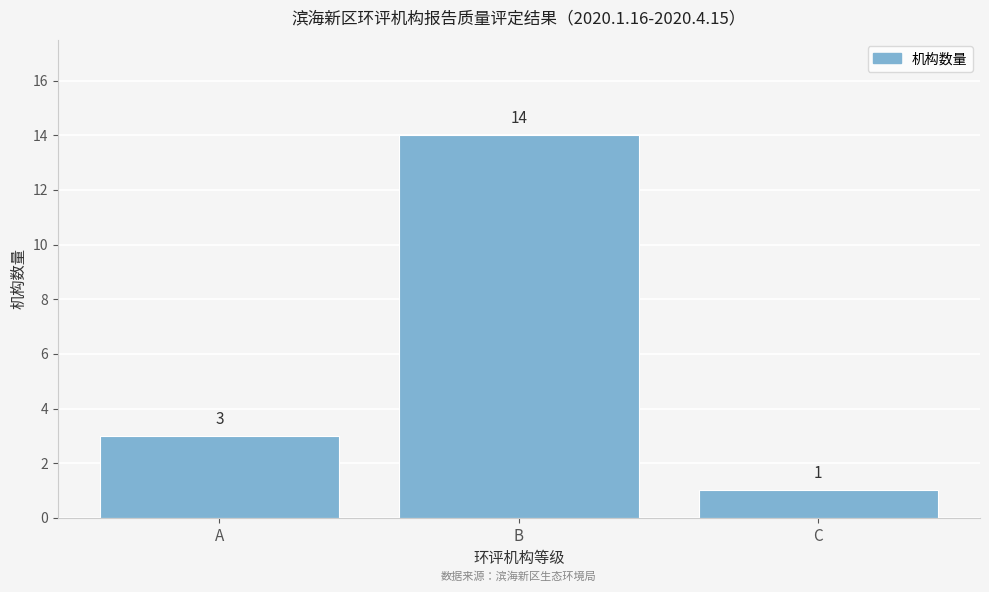

Reading right to left, list all the values displayed in this chart.

1	14	3